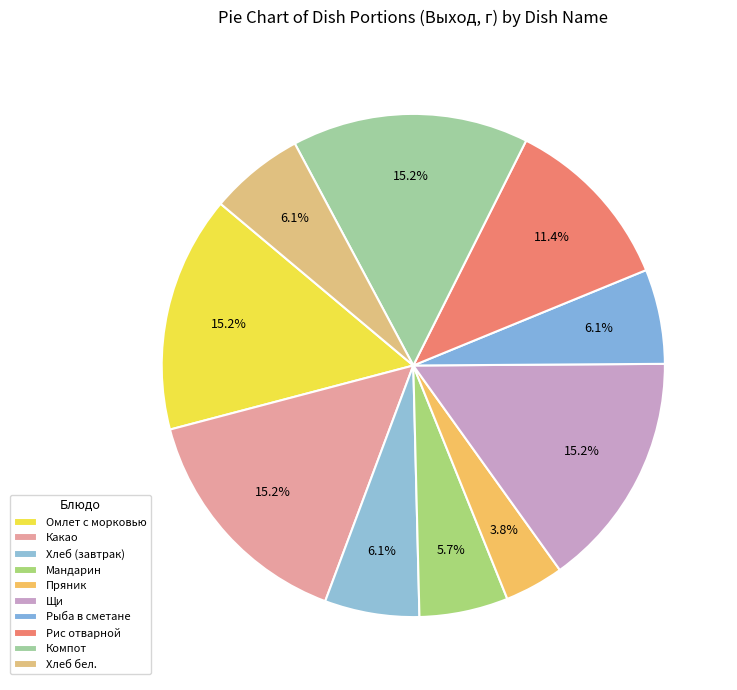

Which category has the biggest portion of the pie?

Омлет с морковью